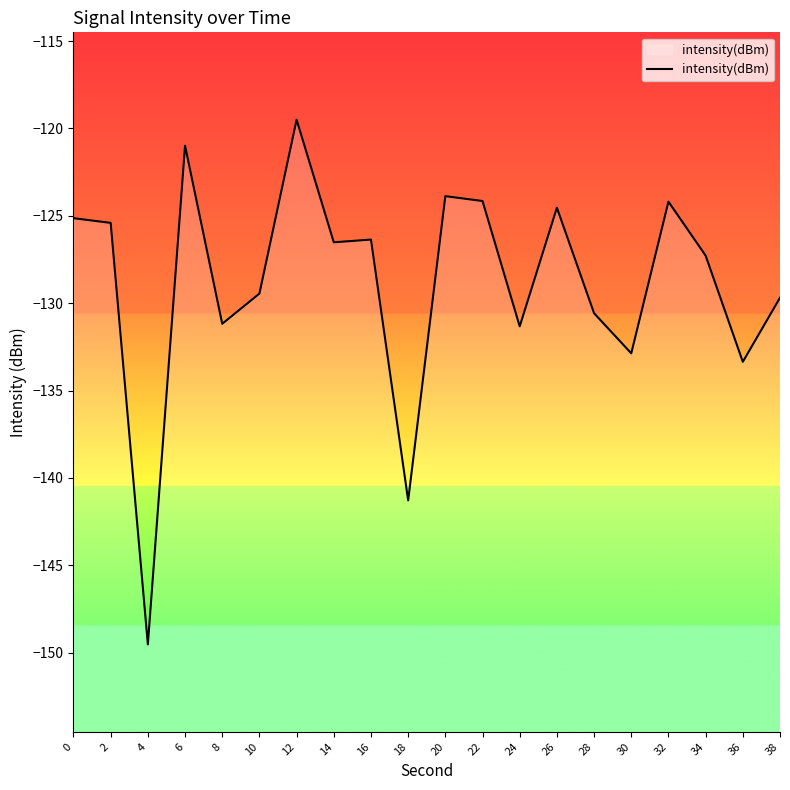

Reading right to left, extract all data points from this chart.

-129.7	-133.4	-127.3	-124.2	-132.9	-130.6	-124.5	-131.3	-124.2	-123.9	-141.3	-126.4	-126.5	-119.5	-129.4	-131.2	-121.0	-149.5	-125.4	-125.1